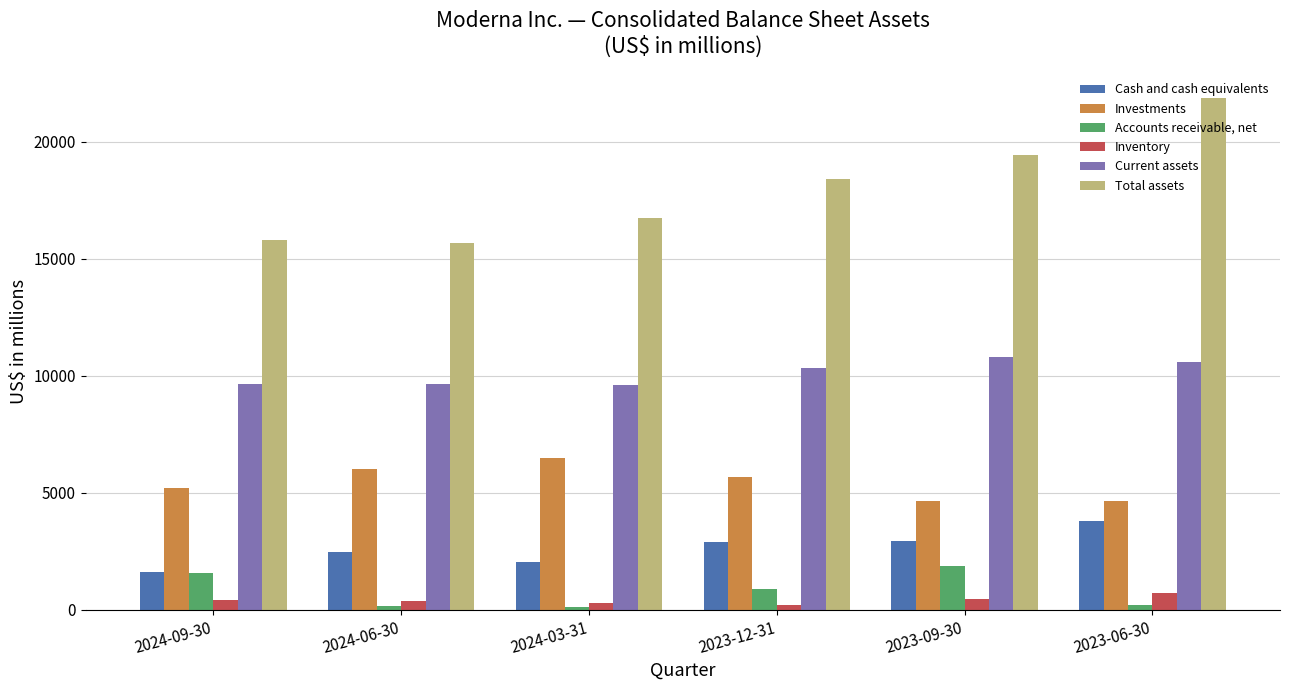

Rank the series at 2023-12-31 from highest to lowest value.

Total assets, Current assets, Investments, Cash and cash equivalents, Accounts receivable, net, Inventory